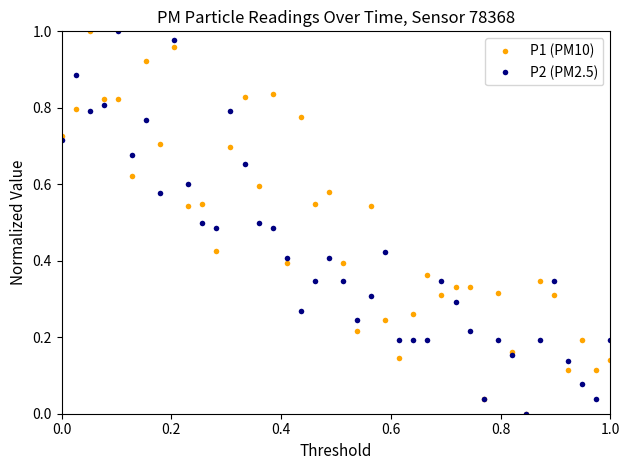

True or false: P2 (PM2.5) has more than 1 interior local peaks.

True